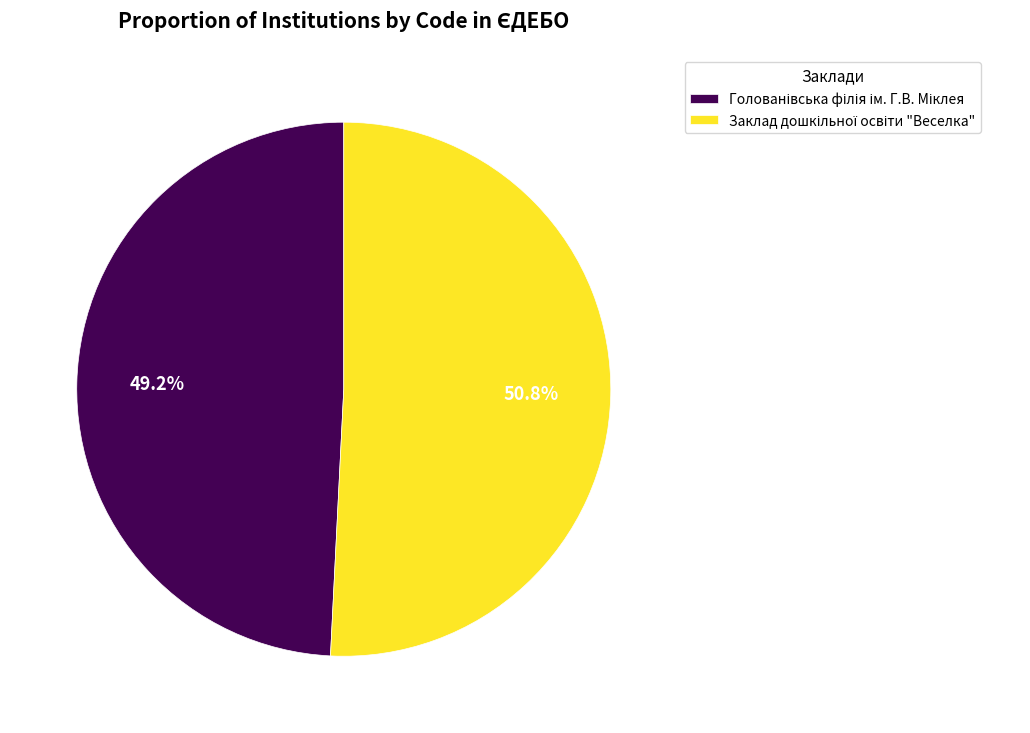

Is there a majority slice in this chart?

Yes